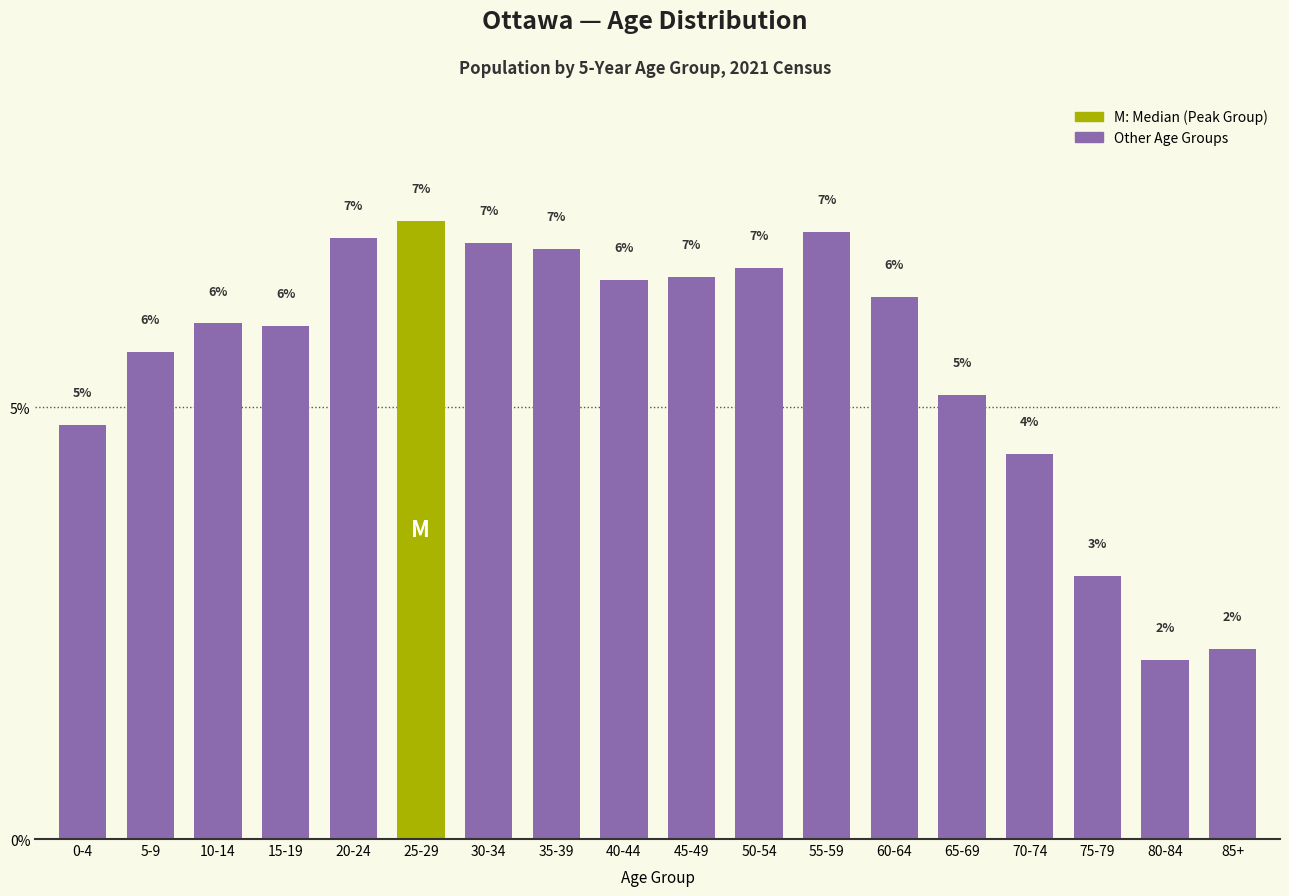

The chart shows a value of 12.1 at 25-29. True or false?

False